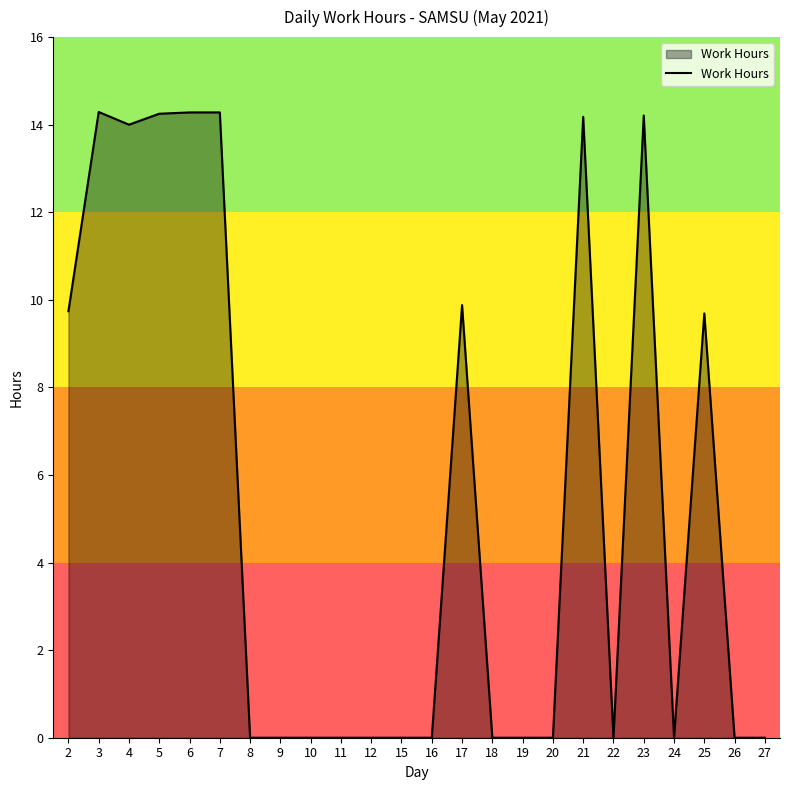

The chart shows a value of -7.3 at 20. True or false?

False